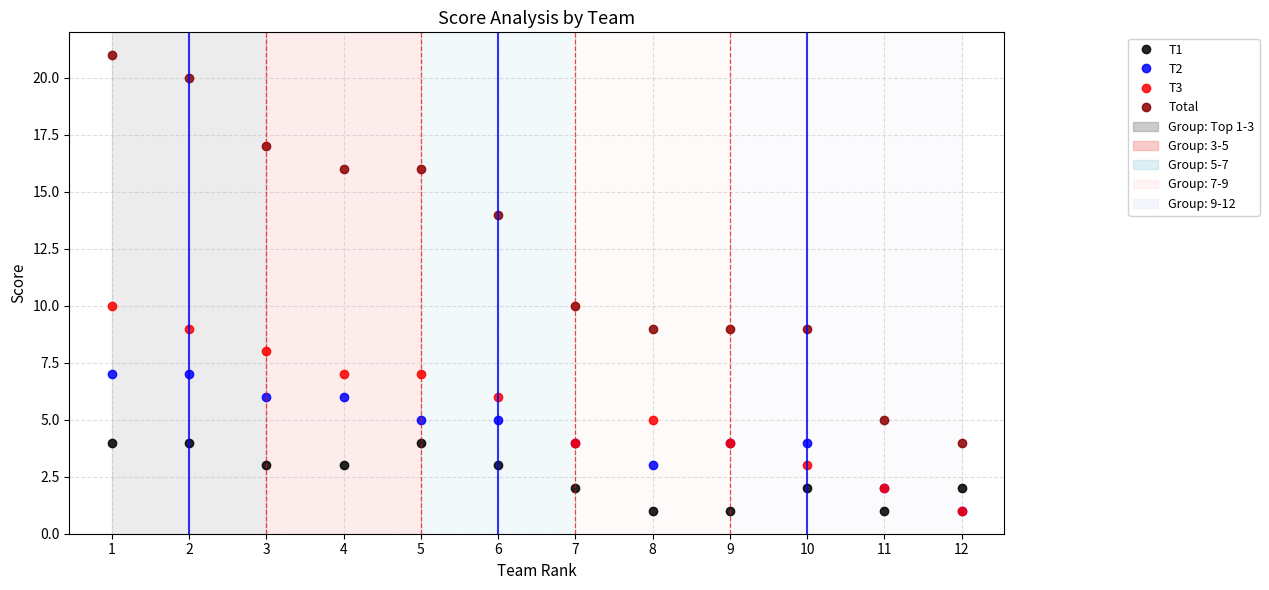

Is the value of Total at 8 greater than the value of T2 at 4?

Yes